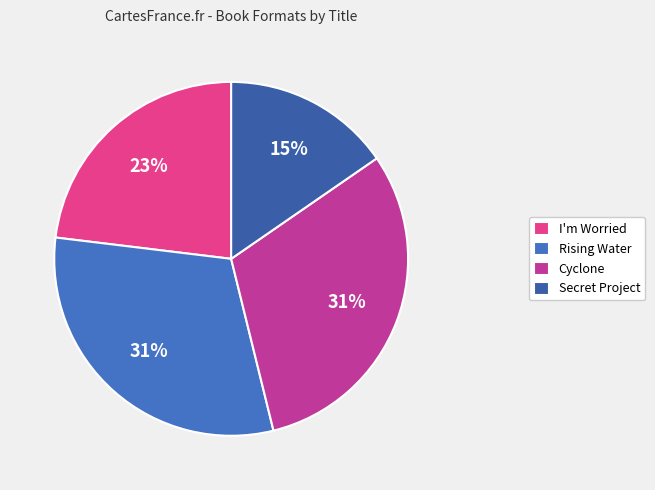

To the nearest percent, what is the average slice percentage?

25%